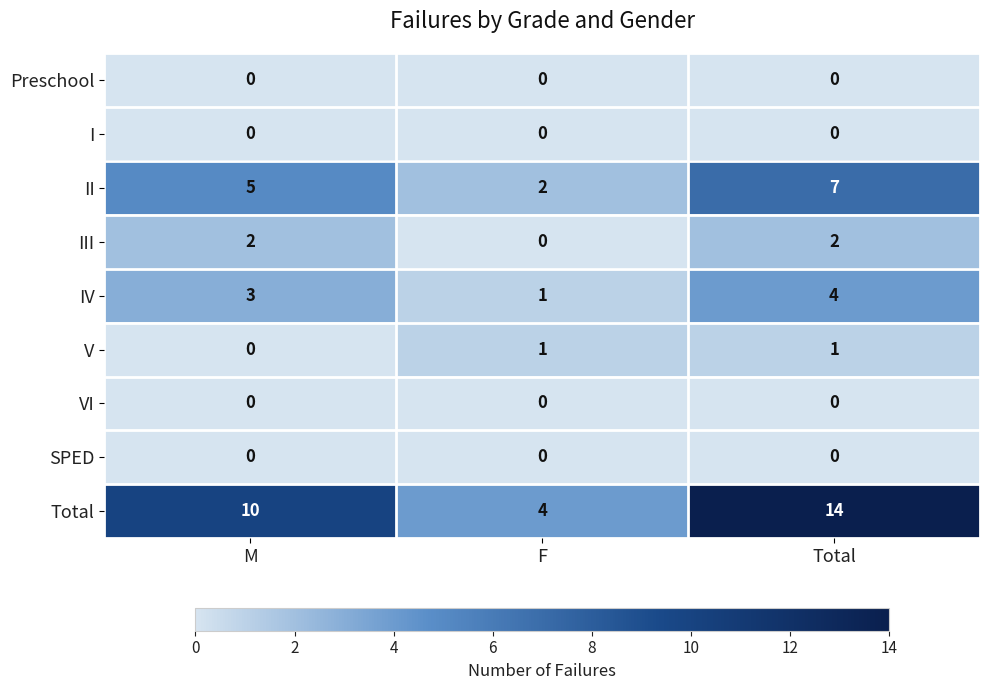

At which category is the sum across all series the highest?

Total